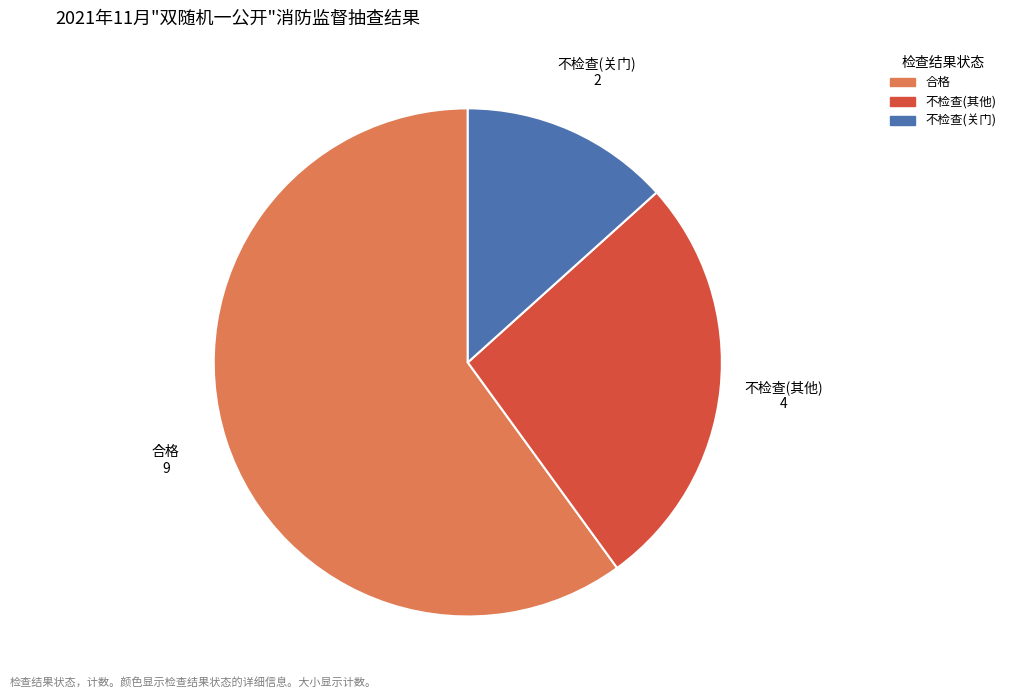

Is 合格 the majority of the pie?

Yes